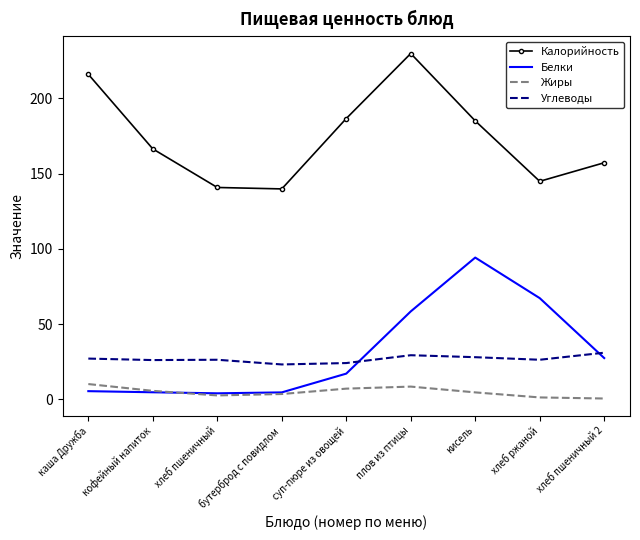

List the series in order of their peak value, highest first.

Калорийность, Белки, Углеводы, Жиры